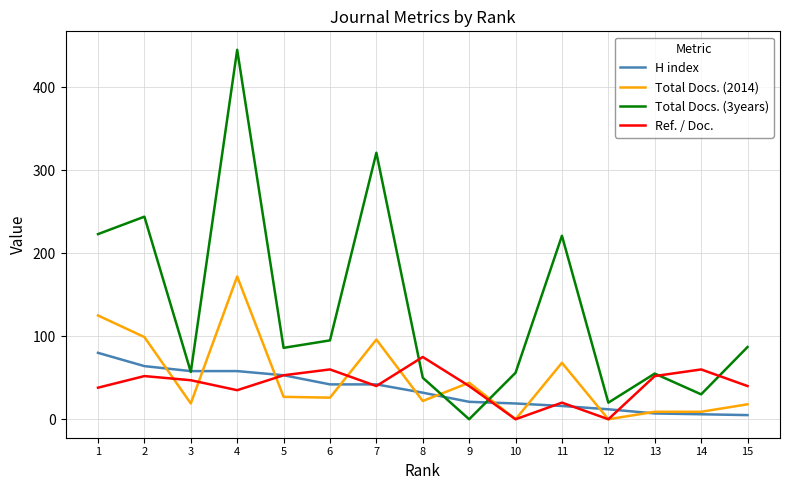

How many times do H index and Total Docs. (2014) cross each other?

10